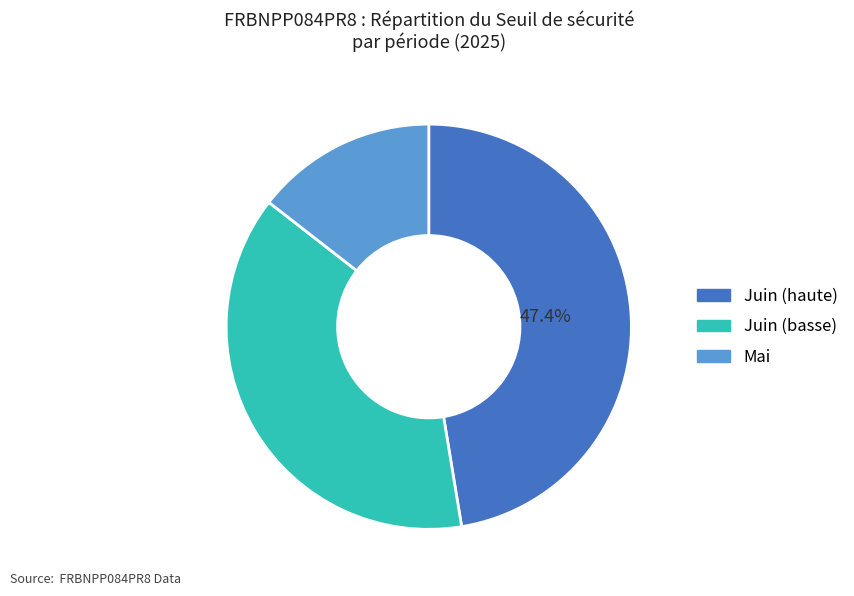

Is there a majority slice in this chart?

No